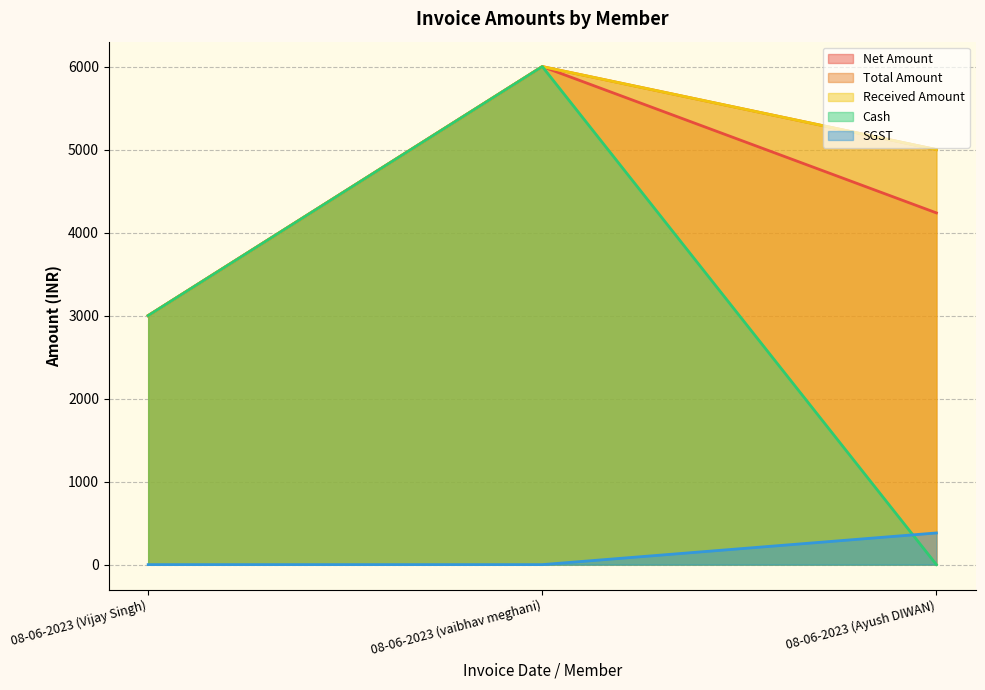

How many lines are shown in the chart?

5